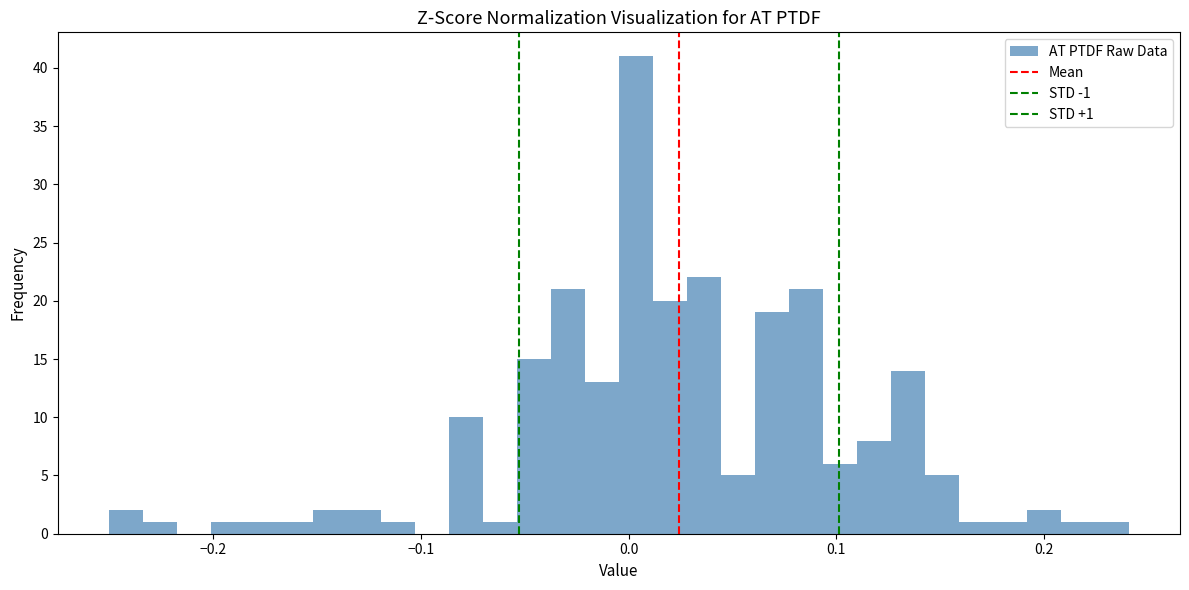

Around what value on the x-axis is the tallest bar? Give the approximate position of its centre, as read against the axis.

0.00